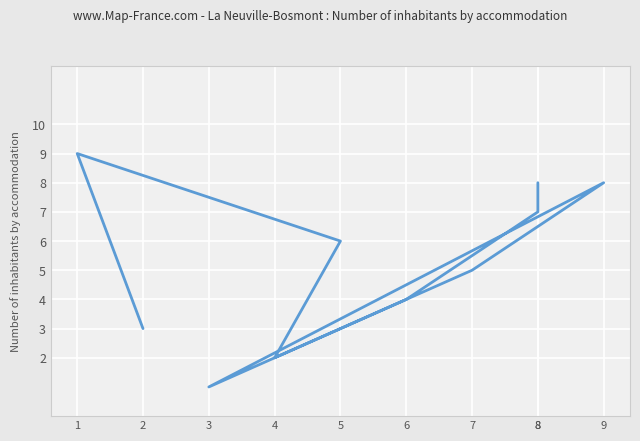

What is the change in value from 2 to 7?

+2